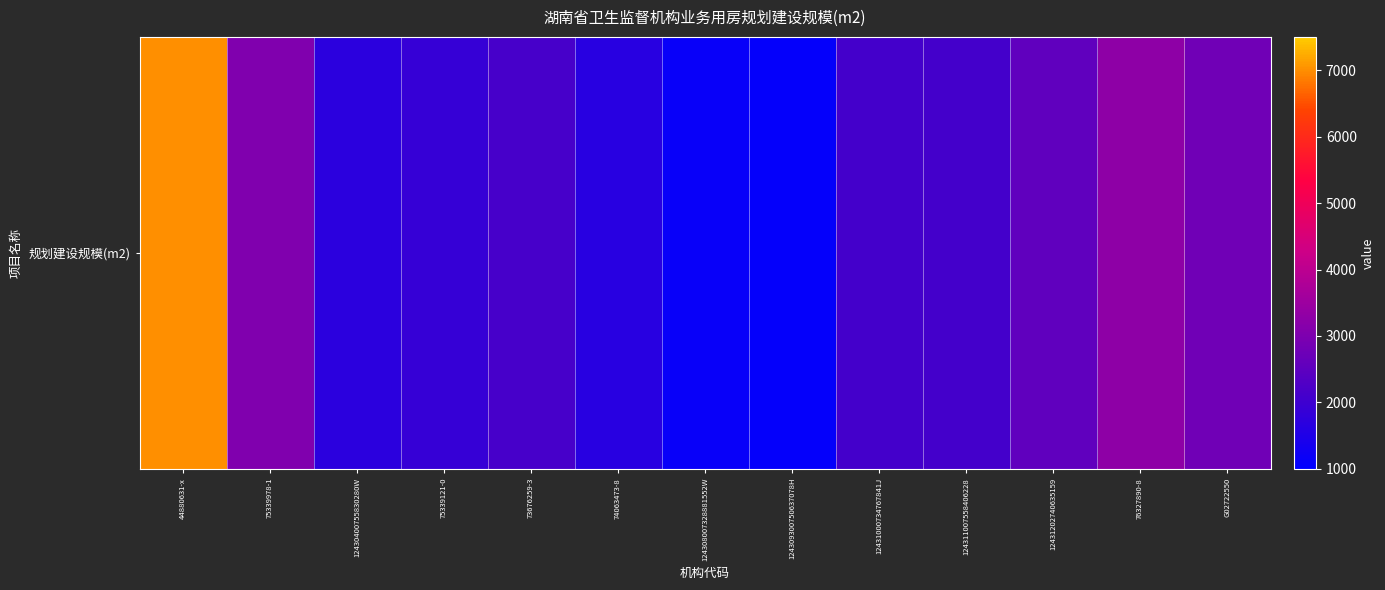

List the labels in order of value, largest first.

44880631-x, 76327890-8, 75339978-1, G02722550, 12431202740635159, 73676259-3, 12431000734767841J, 124311007558406228, 75339121-0, 12430400755830280W, 74063473-8, 124308007328881552W, 124309300750637078H